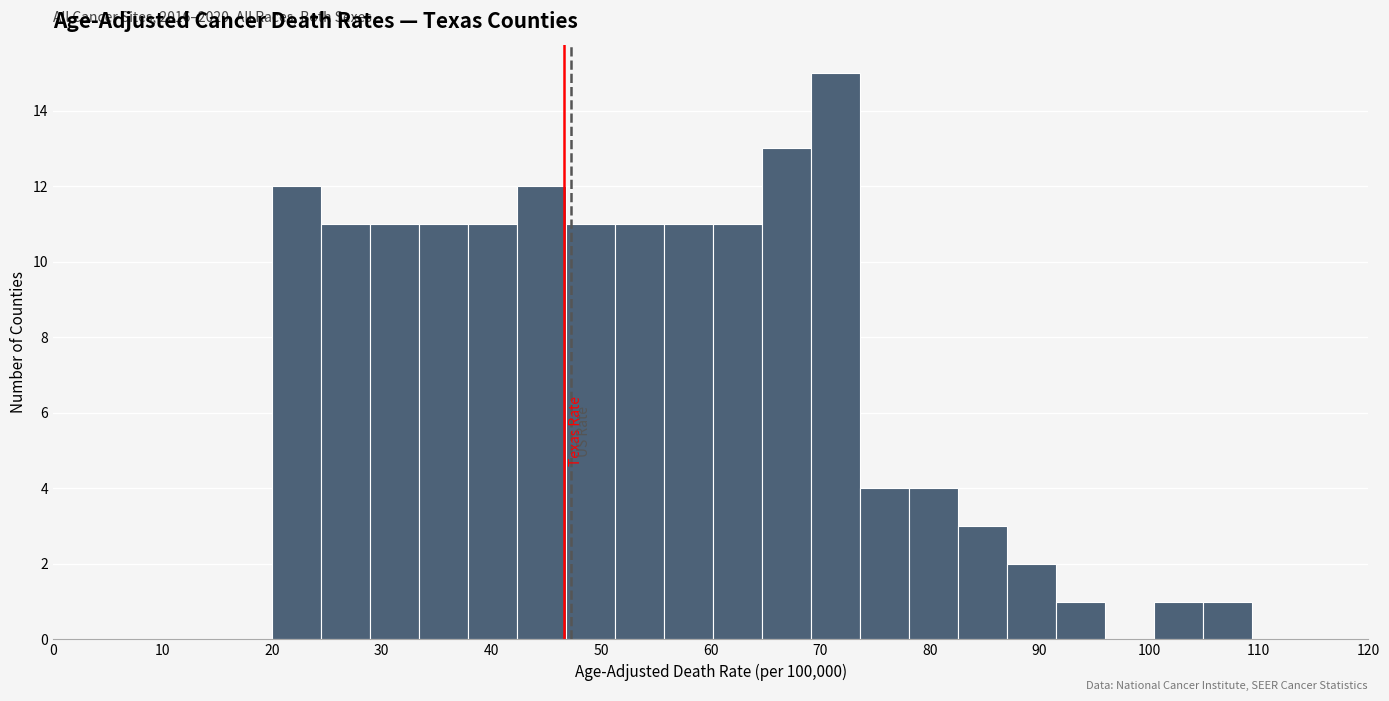

Which range on the x-axis has the tallest bar?

69 to 74